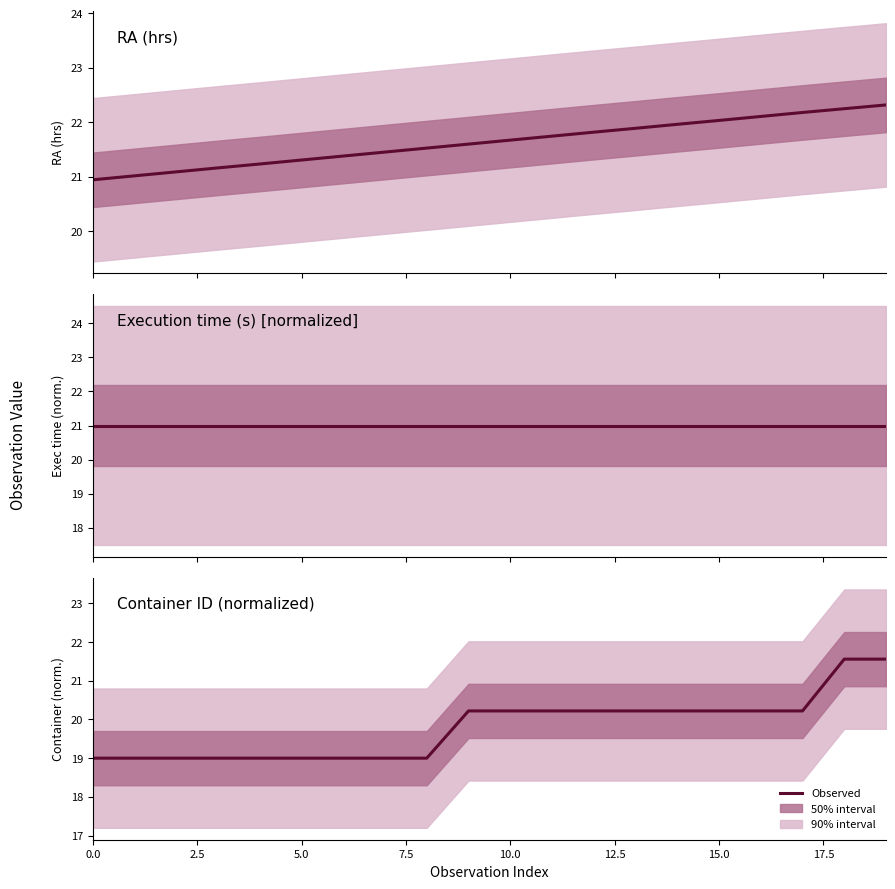

Is it true that the value at 5.0 is 13.0?

False